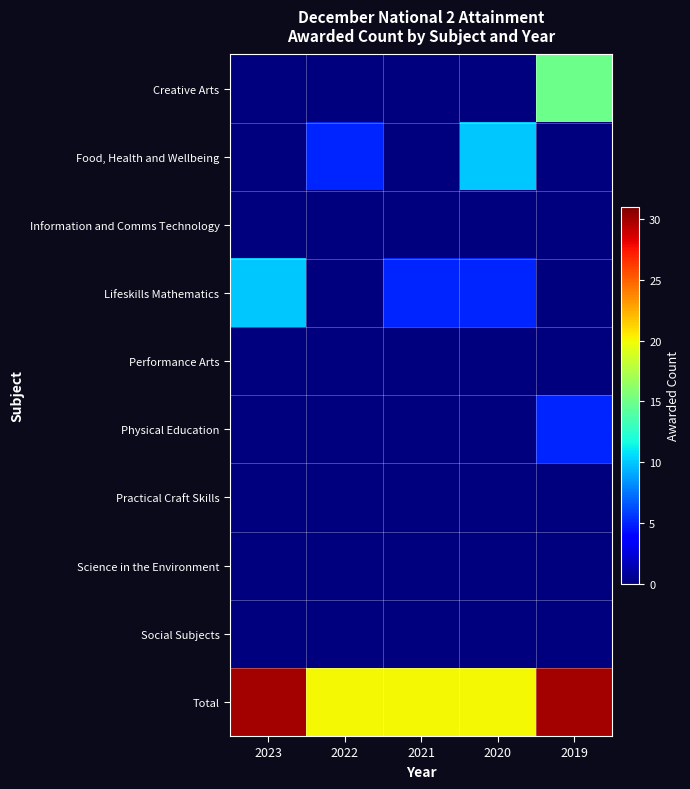

Reading right to left, transcribe all the data shown in this chart.

Creative Arts: 2019=15	2020=0	2021=0	2022=0	2023=0
Food, Health and Wellbeing: 2019=0	2020=10	2021=0	2022=5	2023=0
Information and Comms Technology: 2019=0	2020=0	2021=0	2022=0	2023=0
Lifeskills Mathematics: 2019=0	2020=5	2021=5	2022=0	2023=10
Performance Arts: 2019=0	2020=0	2021=0	2022=0	2023=0
Physical Education: 2019=5	2020=0	2021=0	2022=0	2023=0
Practical Craft Skills: 2019=0	2020=0	2021=0	2022=0	2023=0
Science in the Environment: 2019=0	2020=0	2021=0	2022=0	2023=0
Social Subjects: 2019=0	2020=0	2021=0	2022=0	2023=0
Total: 2019=30	2020=20	2021=20	2022=20	2023=30